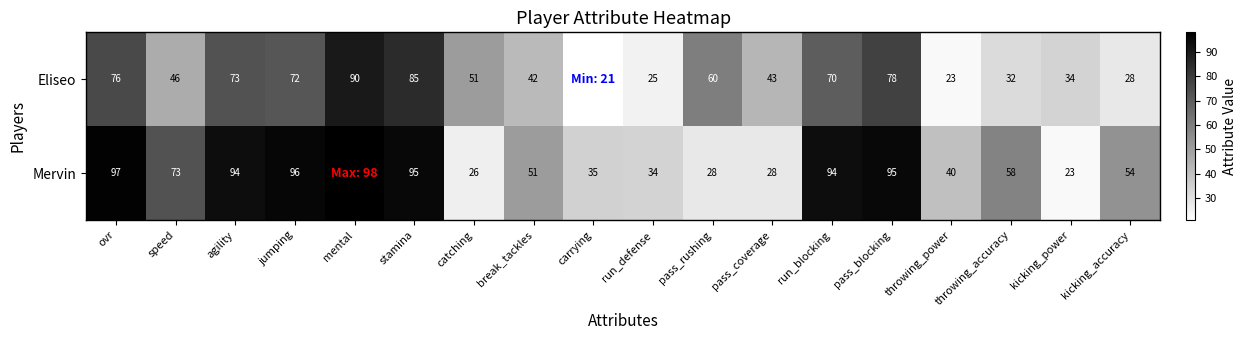

What is the spread (max minus min) of values at run_defense?

9